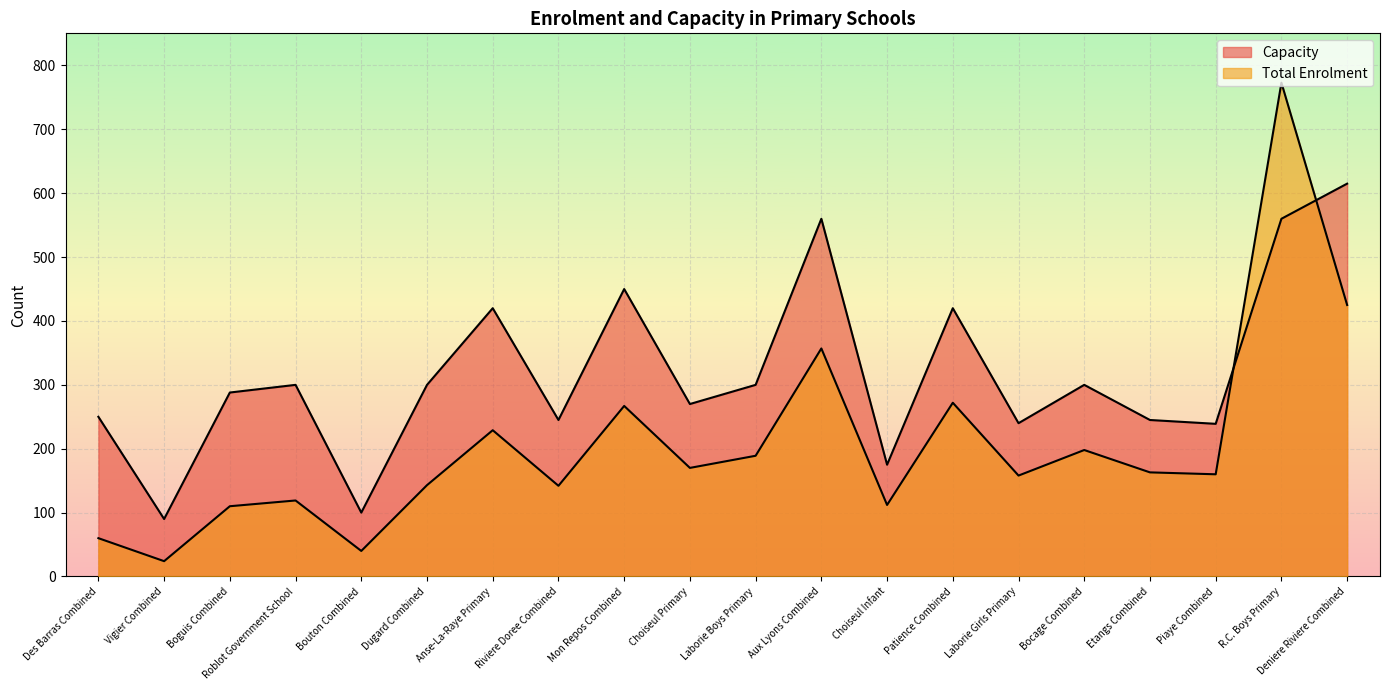

The value of Total Enrolment at Bocage Combined is 198. True or false?

True